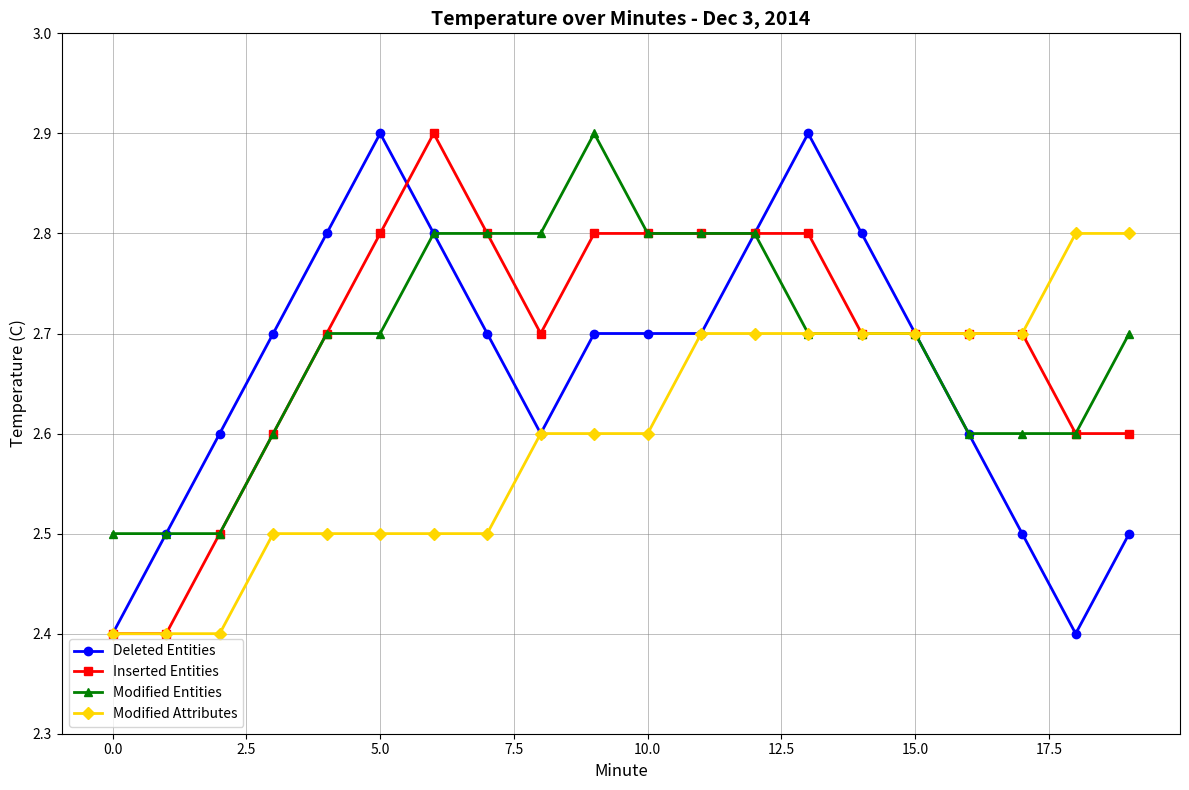

What is the greatest value displayed?

2.9